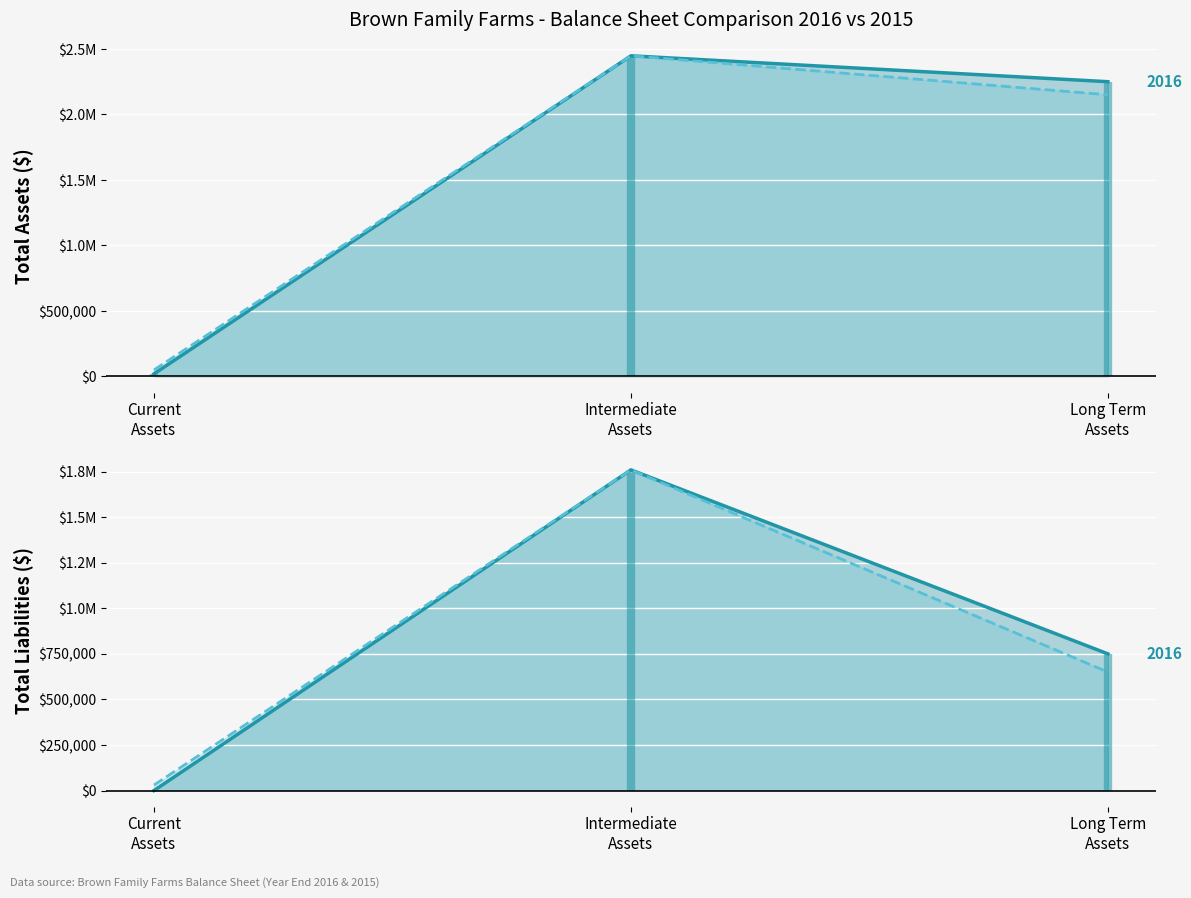

At how many categories does at least one series exceed 275810?

2